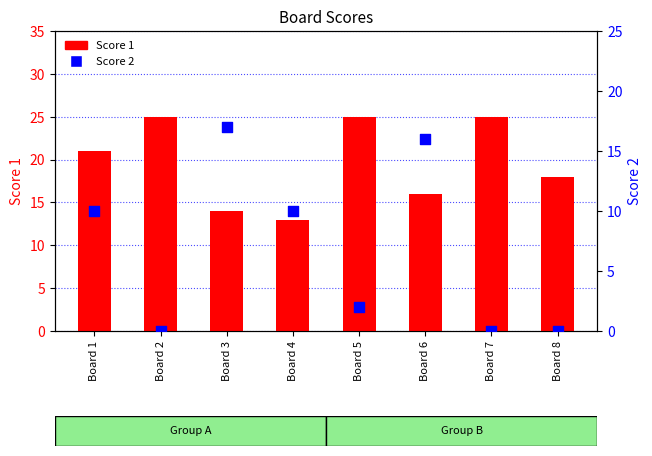

Which series contains the highest Y value?

Score 1